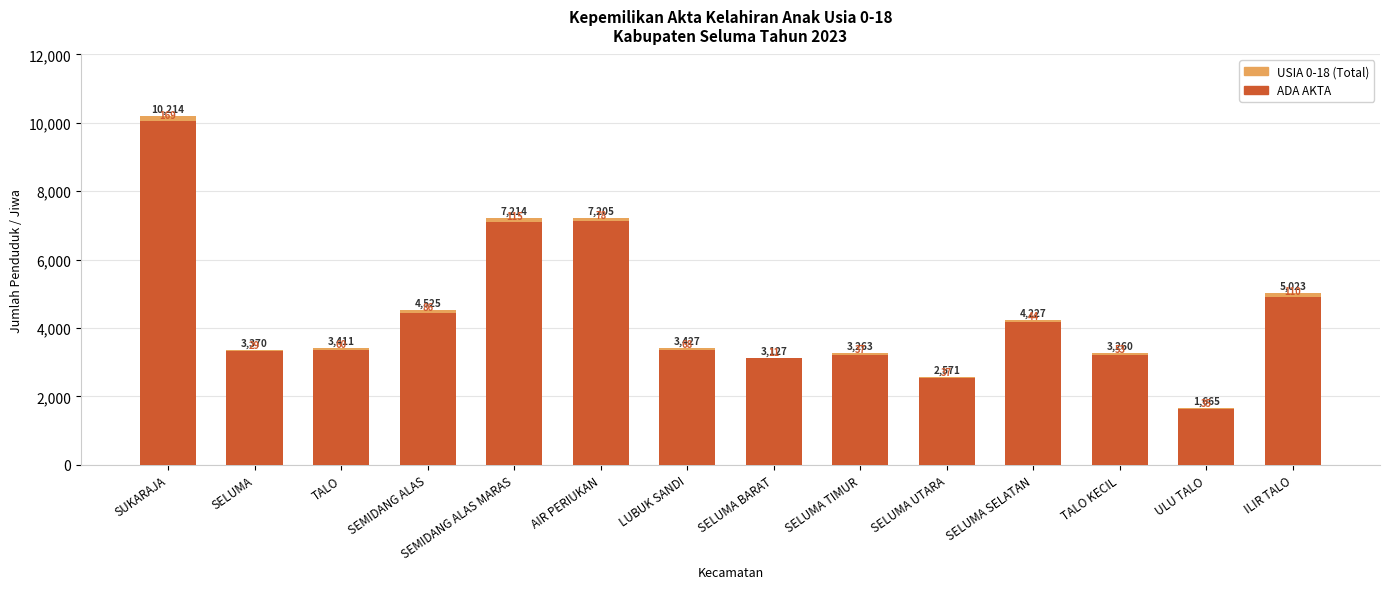

What is the minimum value for USIA 0-18 (Total)?

1665